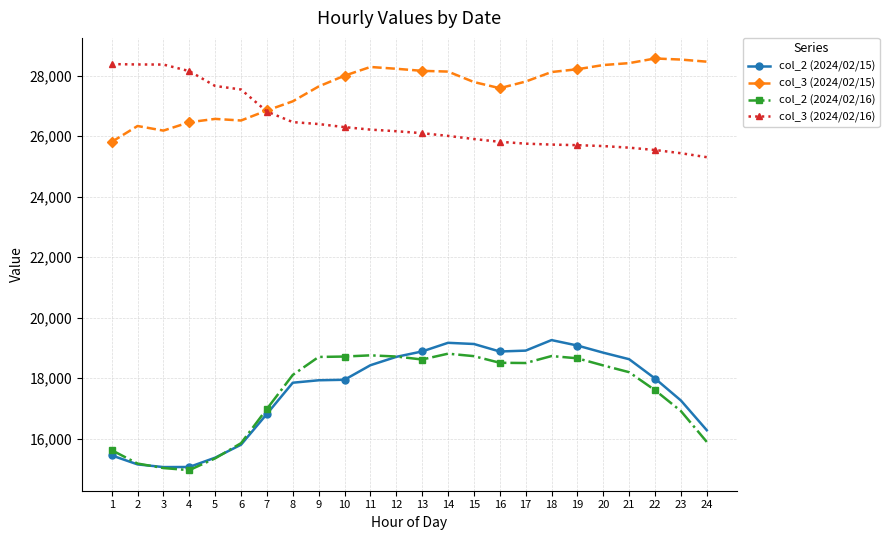

At how many categories does at least one series exceed 19697?

24